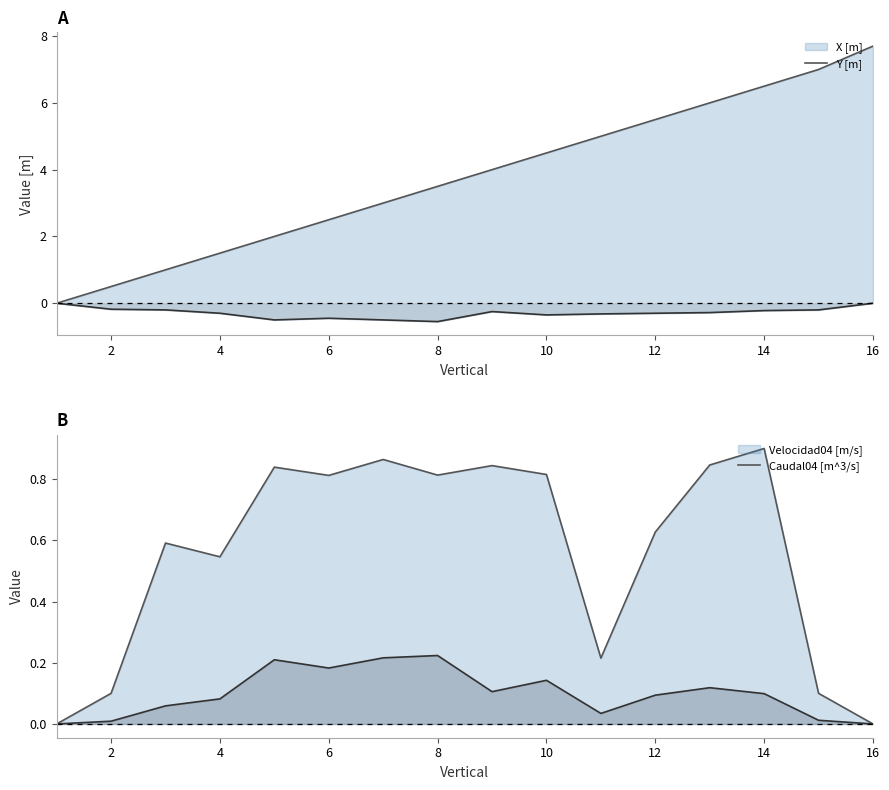

Between 2 and 16, which series saw the biggest shift?

X [m]